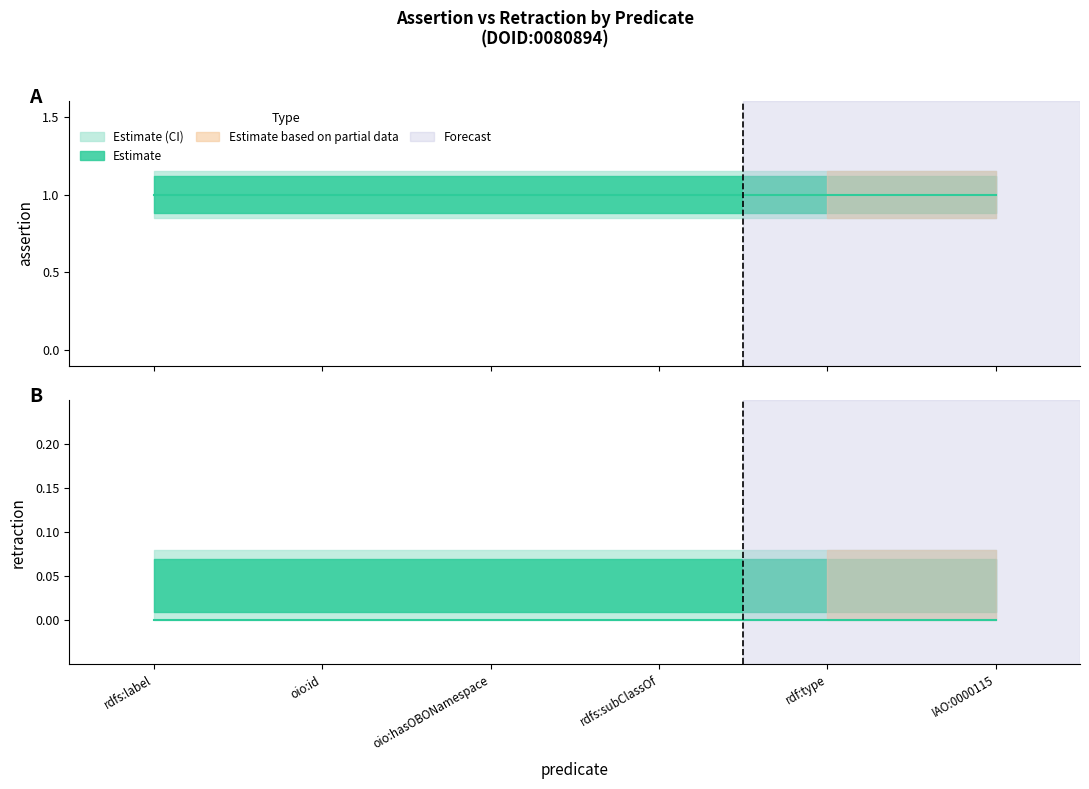

Which series has the largest total across all categories?

assertion